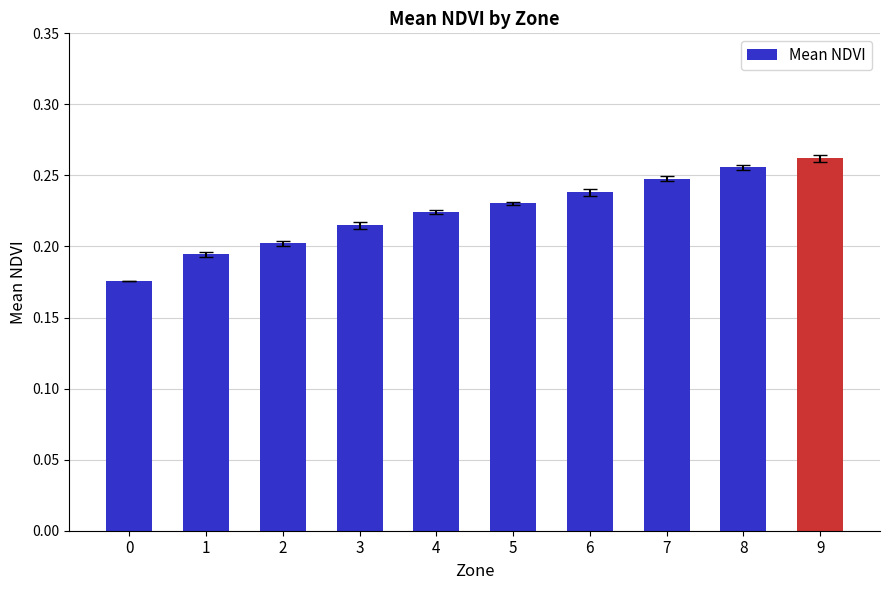

Rank the categories by value from lowest to highest.

0, 1, 2, 3, 4, 5, 6, 7, 8, 9